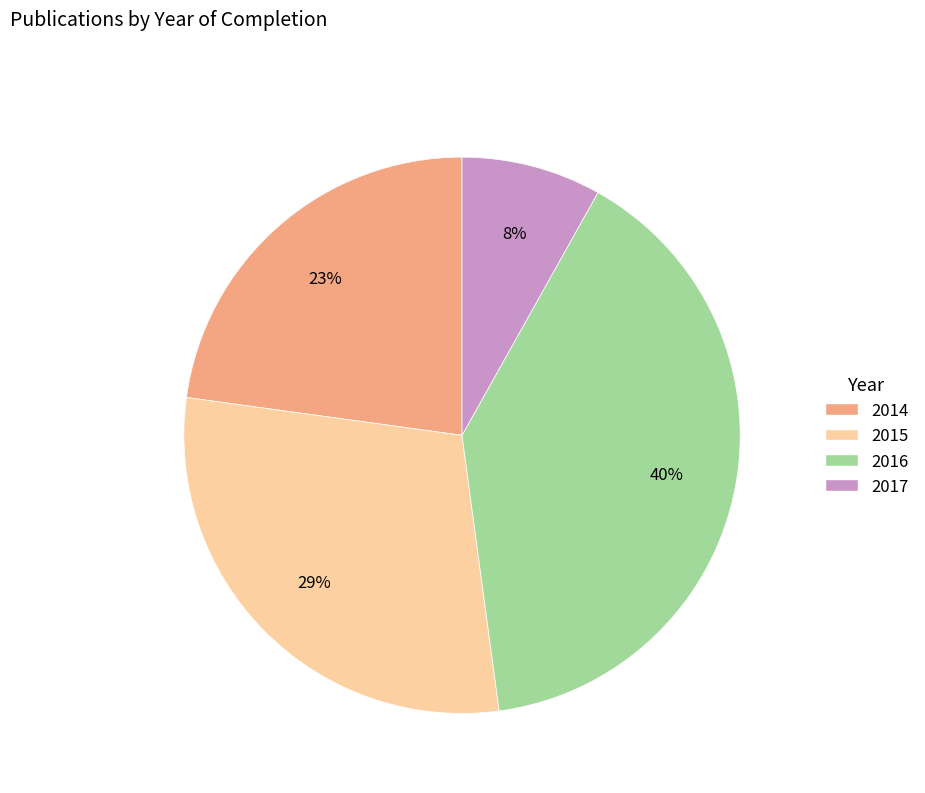

To the nearest percent, what is the combined percentage of 2015 and 2017?

37%